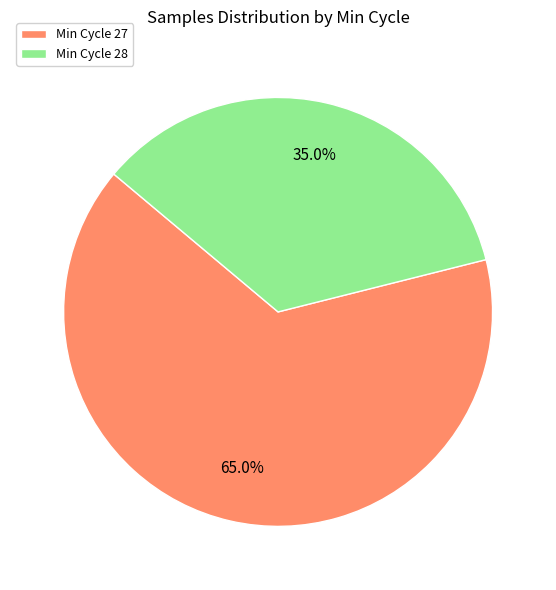

Is the sum of Min Cycle 27 and Min Cycle 28 greater than half?

Yes